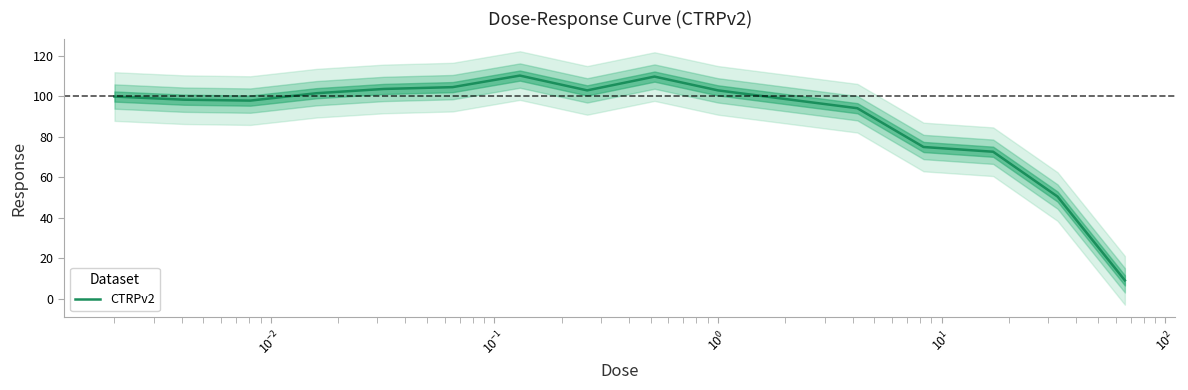

What is the difference between the maximum and second lowest values?

59.7